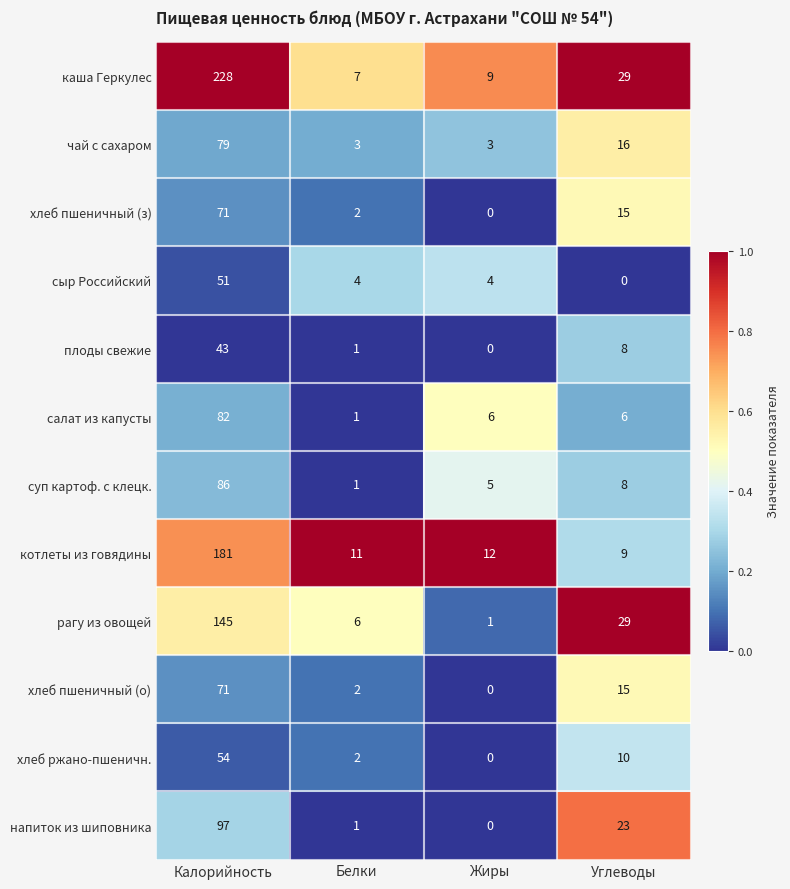

List the labels in order of хлеб пшеничный (з) value, largest first.

Калорийность, Углеводы, Белки, Жиры